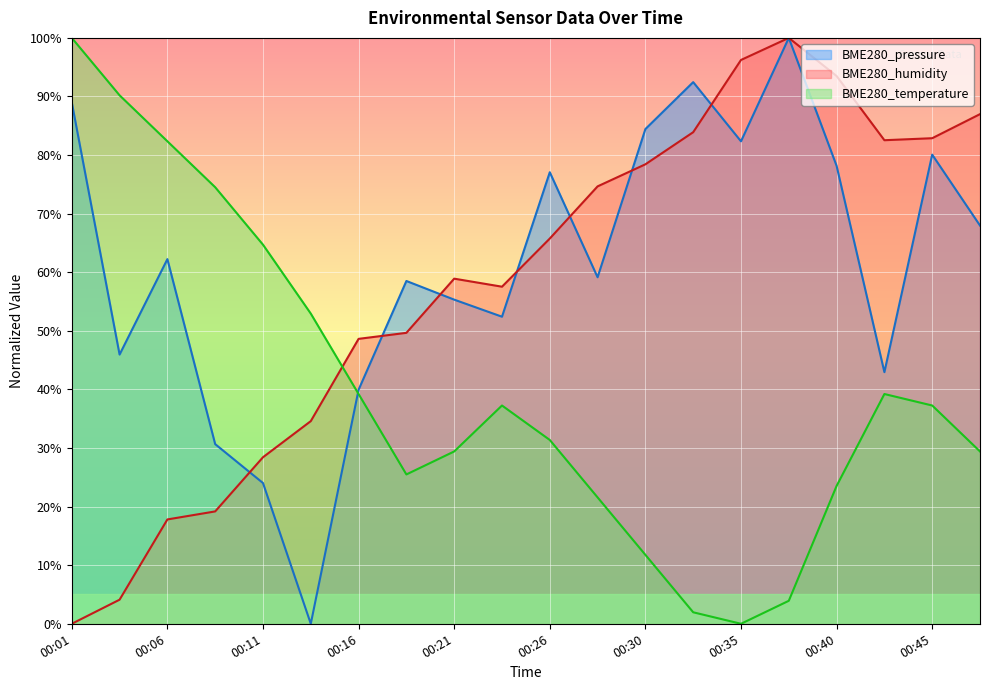

Does the chart display data point markers on the line(s)?

No